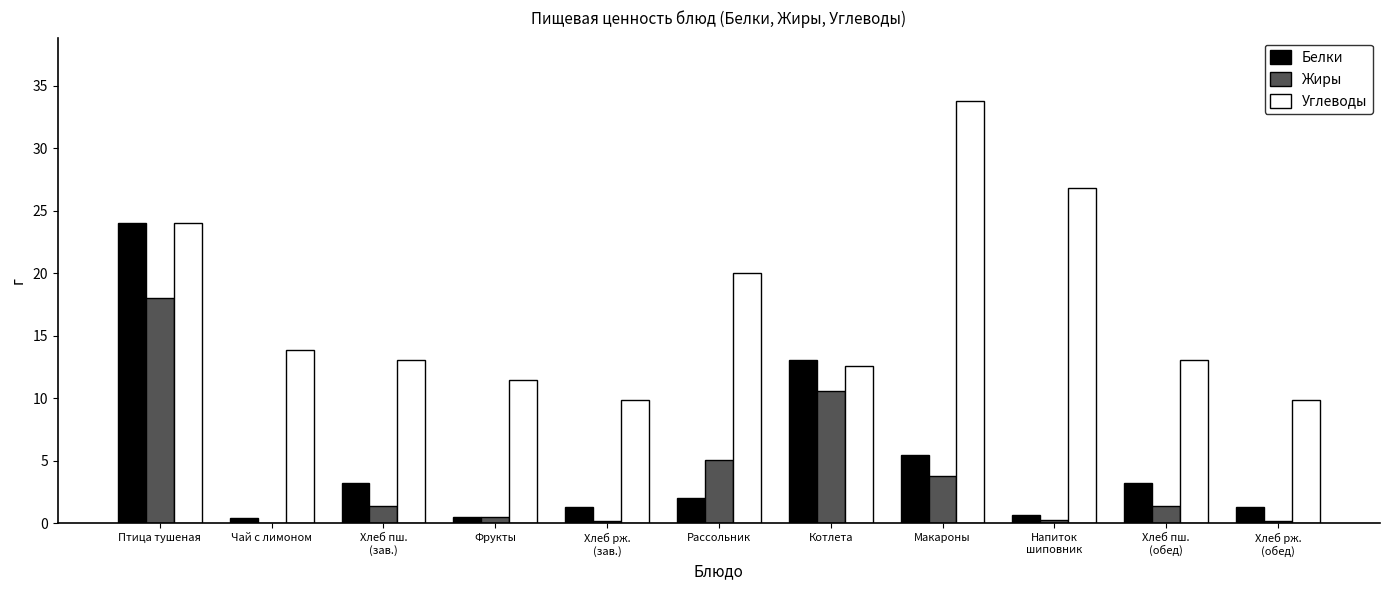

What is the sum of all Углеводы values?

188.5